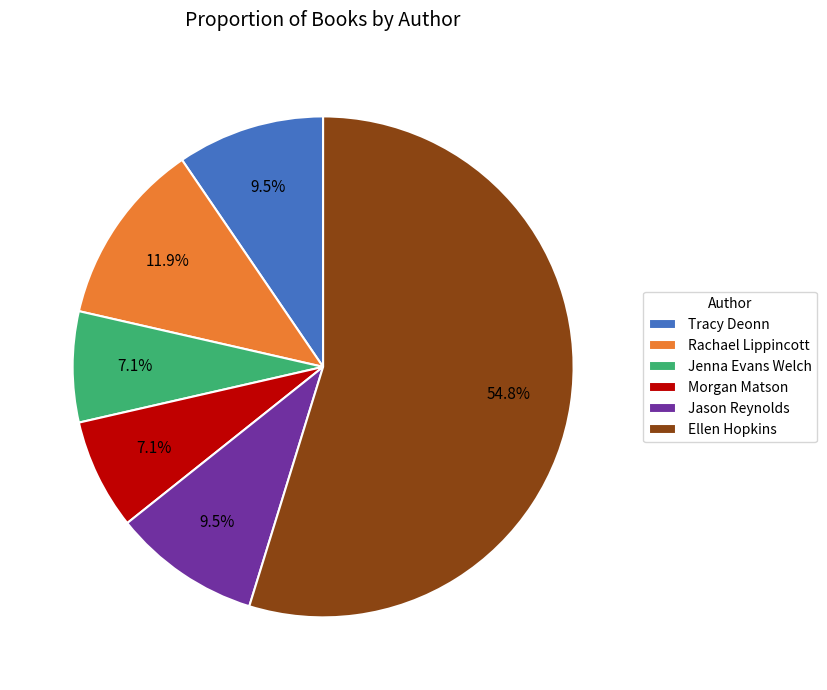

How much of the chart is everything except Jenna Evans Welch?

92.9%